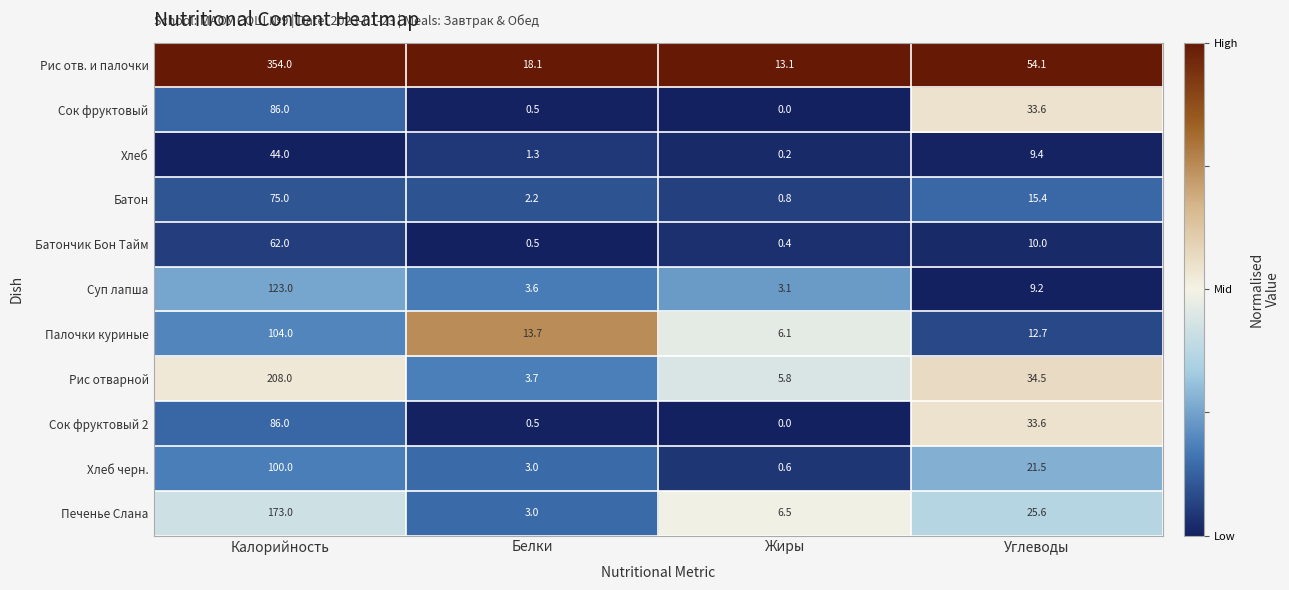

What is the average value of the Печенье Слана series?

52.0